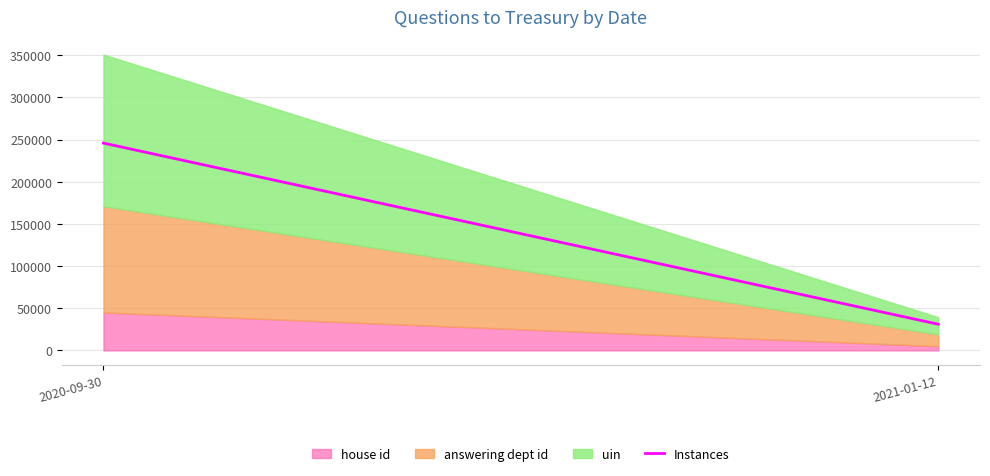

Approximately how many times larger is the value at 2021-01-12 compared to 2020-09-30?

0.1